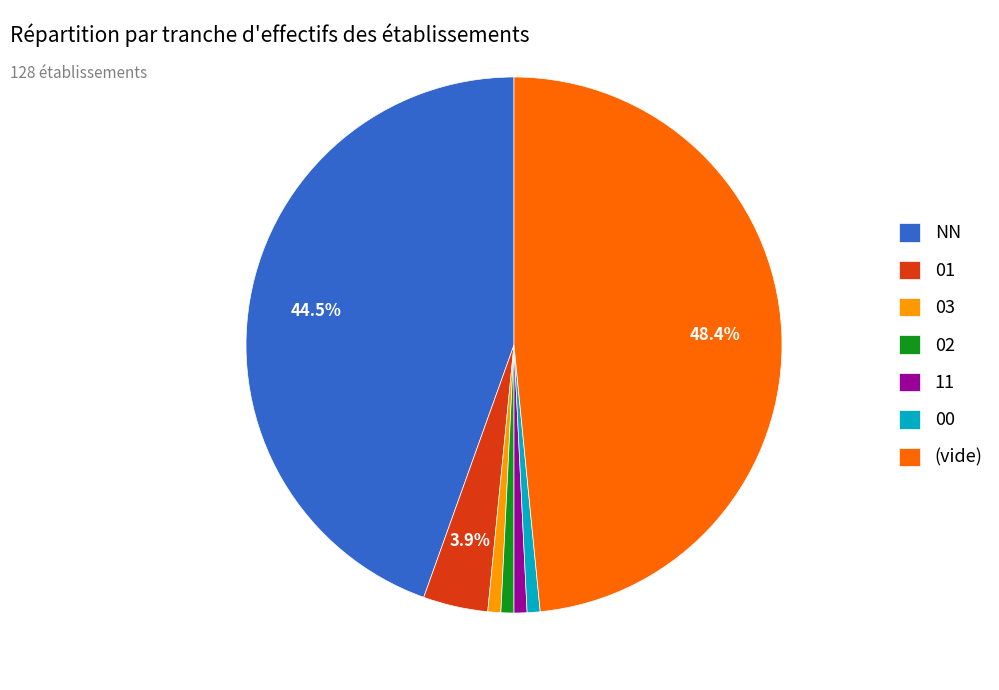

Combined, do 00 and 11 account for over 50%?

No